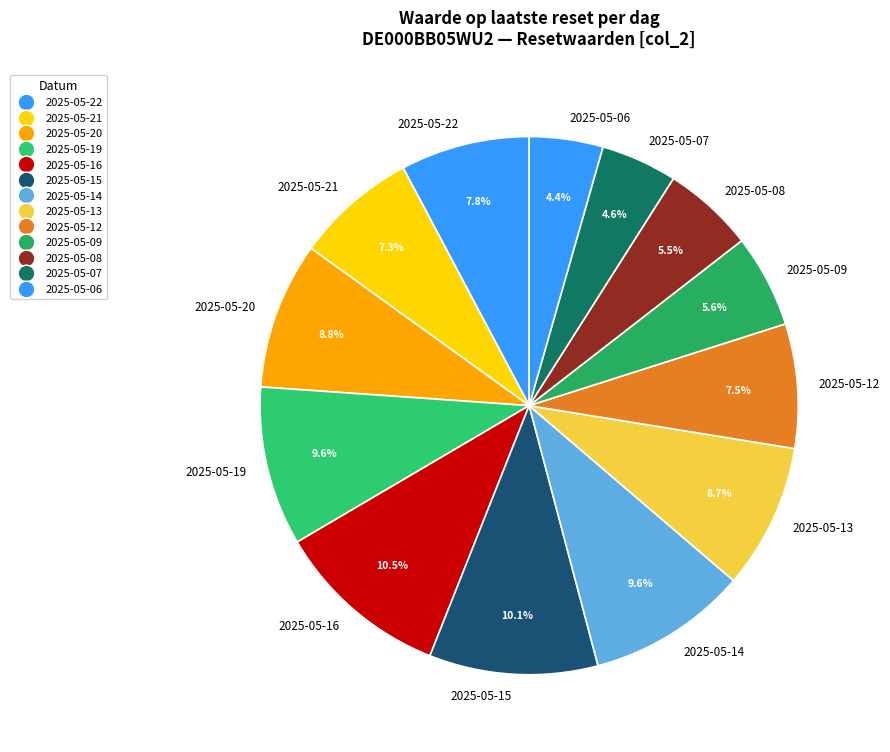

How many slices are in this pie chart?

13